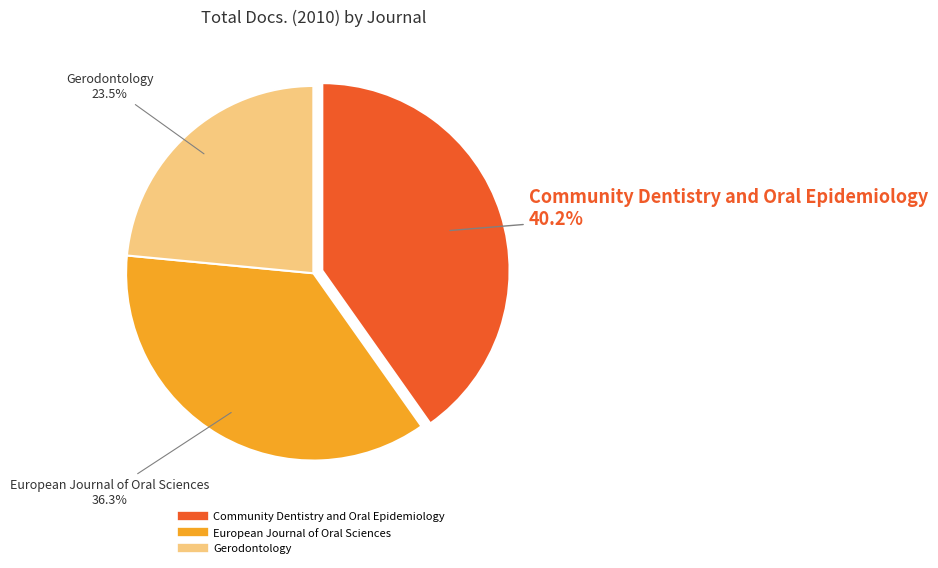

To the nearest percent, what portion does Community Dentistry and Oral Epidemiology represent?

40%